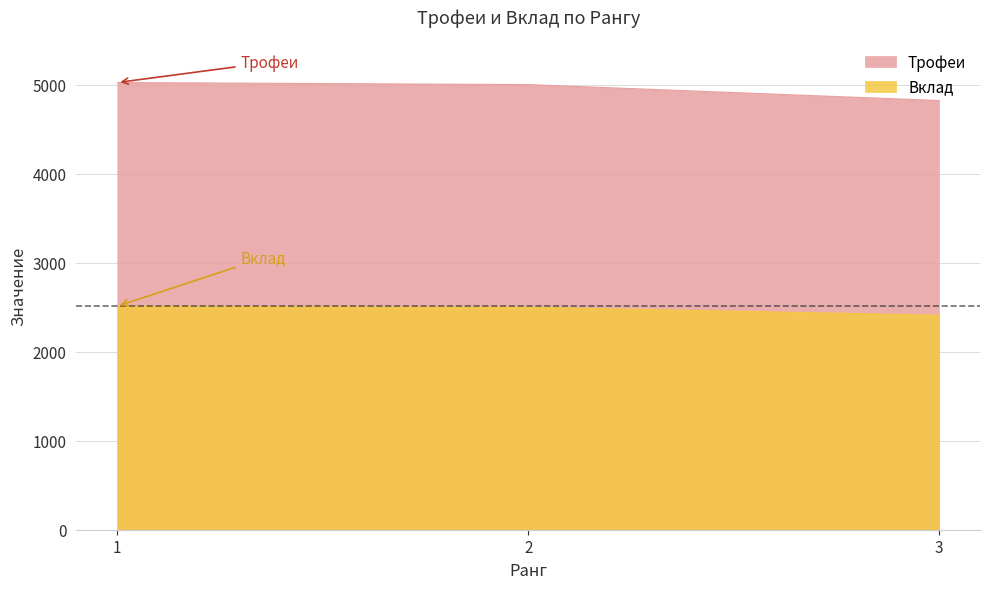

The Трофеи series shows 7425 at 2. True or false?

False